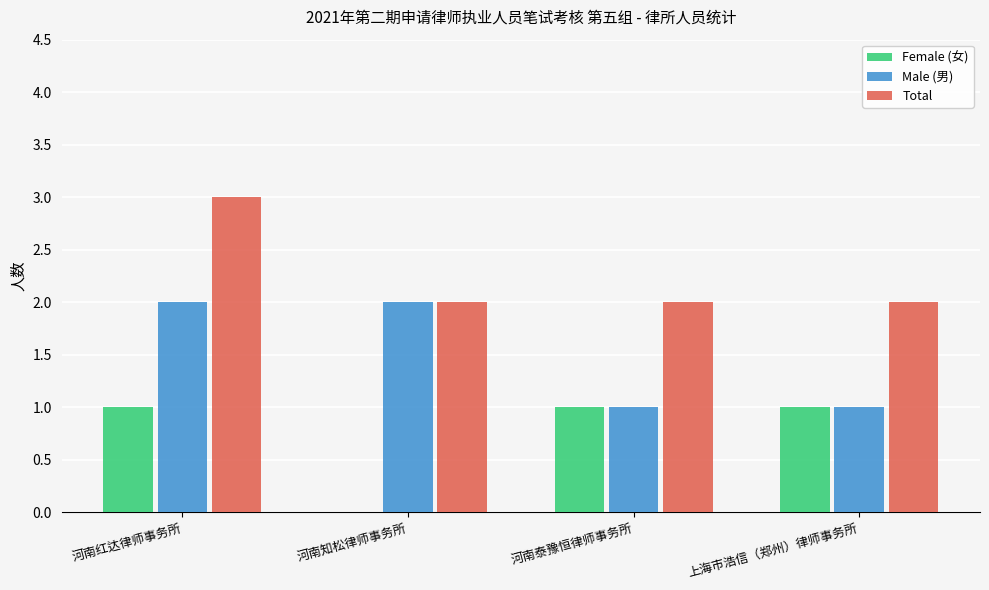

At which category is the sum across all series the highest?

河南红达律师事务所